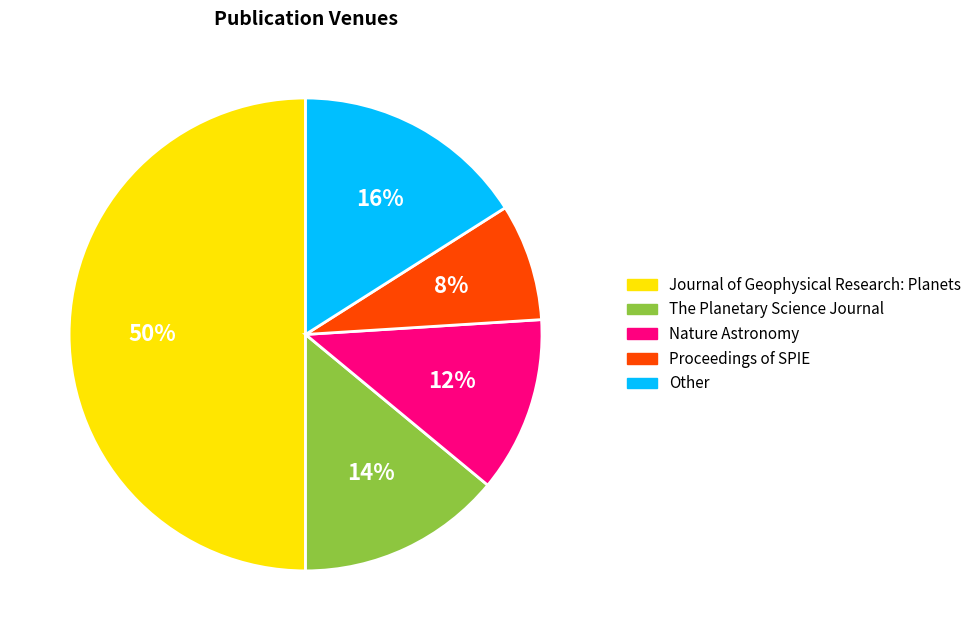

Is it true that The Planetary Science Journal is 14% of the pie?

True